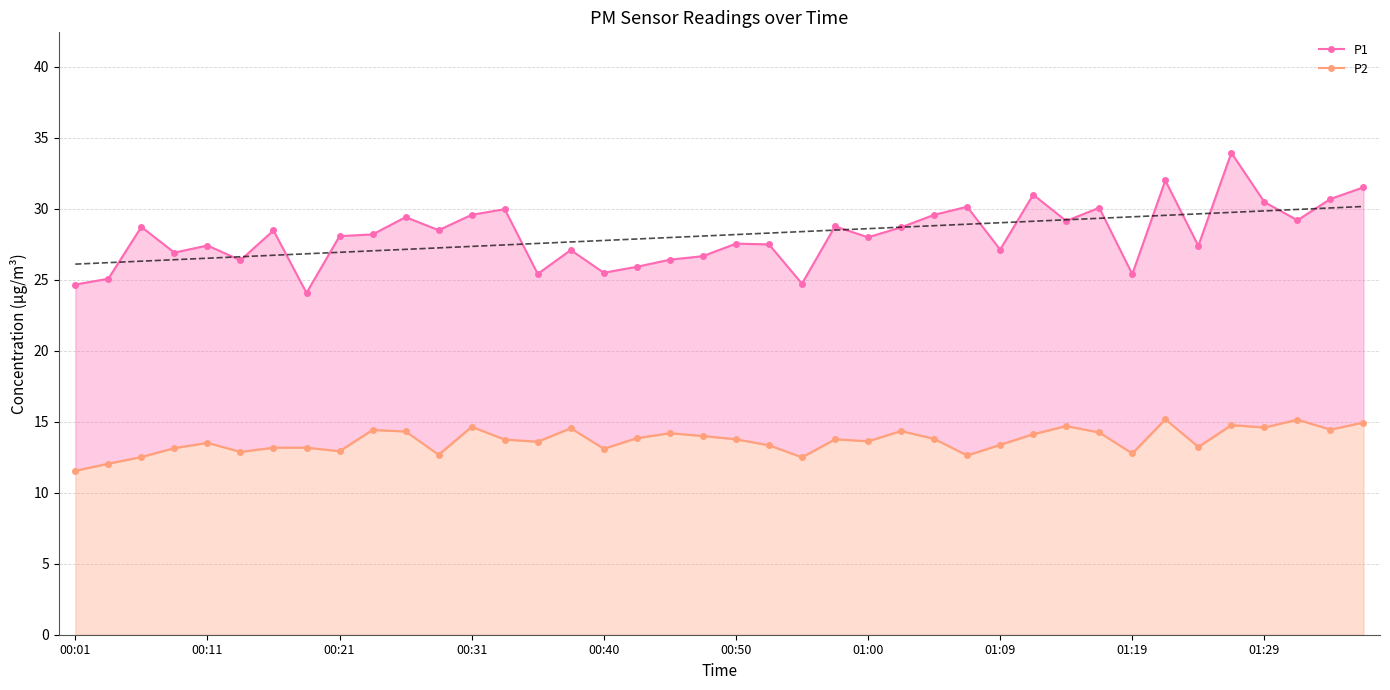

What is the sum of all P1 values?

1125.5